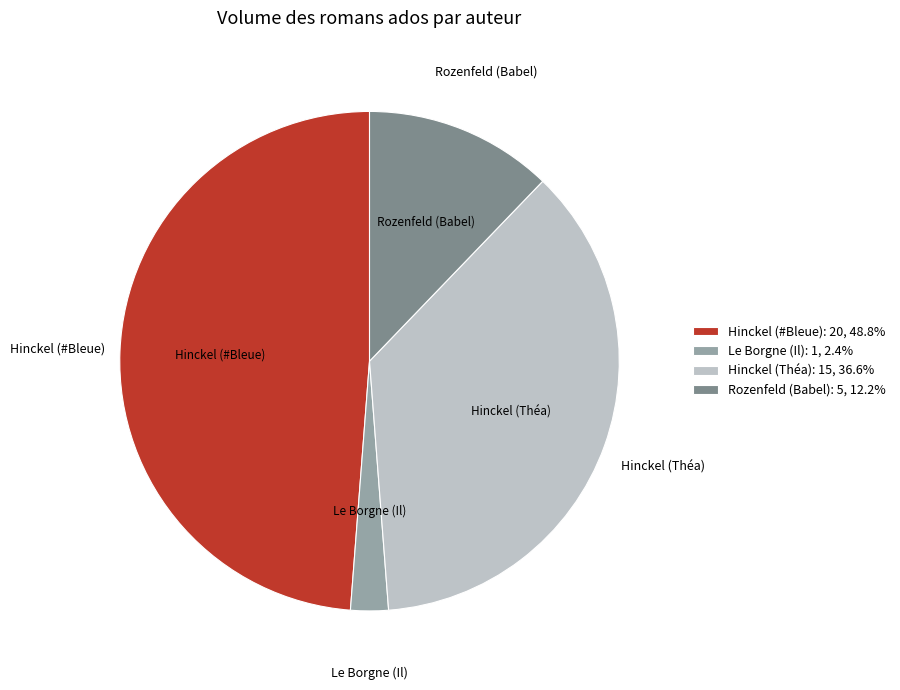

Does Hinckel (#Bleue): 20, 48.8% account for over 50% of the chart?

No